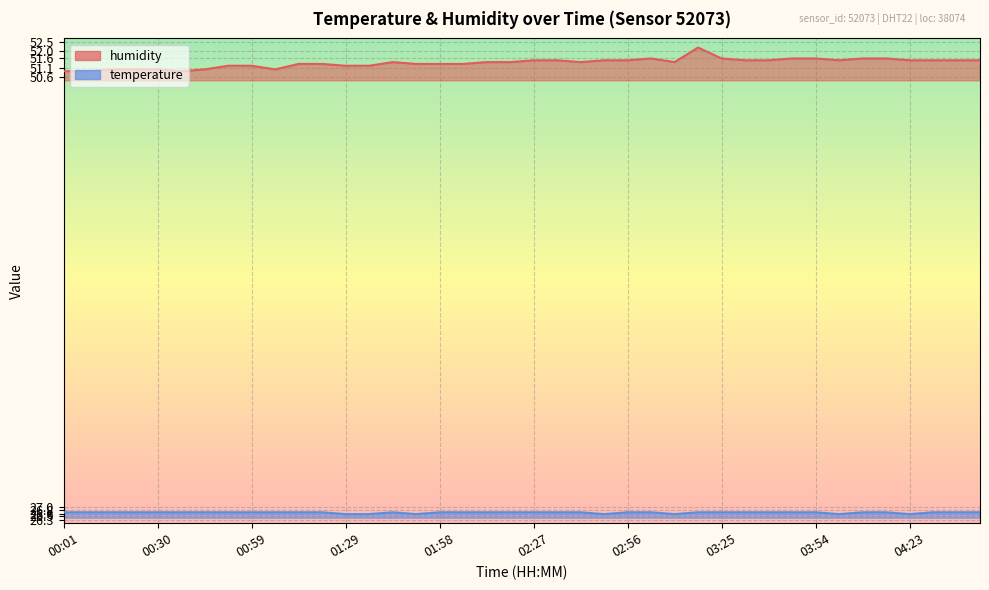

Reading left to right, extract all data points from this chart.

temperature: 00:01=26.7	00:08=26.7	00:16=26.7	00:23=26.7	00:30=26.7	00:38=26.7	00:45=26.7	00:52=26.7	00:59=26.7	01:07=26.7	01:14=26.7	01:21=26.7	01:29=26.6	01:36=26.6	01:43=26.7	01:50=26.6	01:58=26.7	02:05=26.7	02:12=26.7	02:19=26.7	02:27=26.7	02:34=26.7	02:41=26.7	02:48=26.6	02:56=26.7	03:03=26.7	03:10=26.6	03:17=26.7	03:25=26.7	03:32=26.7	03:39=26.7	03:47=26.7	03:54=26.7	04:01=26.6	04:08=26.7	04:16=26.7	04:23=26.6	04:30=26.7	04:37=26.7	04:45=26.7
humidity: 00:01=50.9	00:08=50.9	00:16=51.0	00:23=51.0	00:30=51.0	00:38=50.9	00:45=51.0	00:52=51.2	00:59=51.2	01:07=51.0	01:14=51.3	01:21=51.3	01:29=51.2	01:36=51.2	01:43=51.4	01:50=51.3	01:58=51.3	02:05=51.3	02:12=51.4	02:19=51.4	02:27=51.5	02:34=51.5	02:41=51.4	02:48=51.5	02:56=51.5	03:03=51.6	03:10=51.4	03:17=52.2	03:25=51.6	03:32=51.5	03:39=51.5	03:47=51.6	03:54=51.6	04:01=51.5	04:08=51.6	04:16=51.6	04:23=51.5	04:30=51.5	04:37=51.5	04:45=51.5